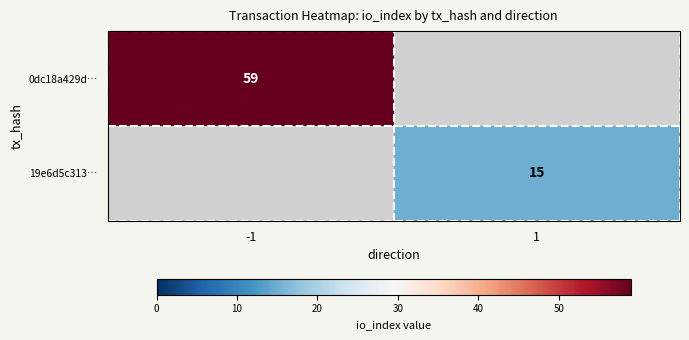

The 0dc18a429d… series shows 22 at -1. True or false?

False